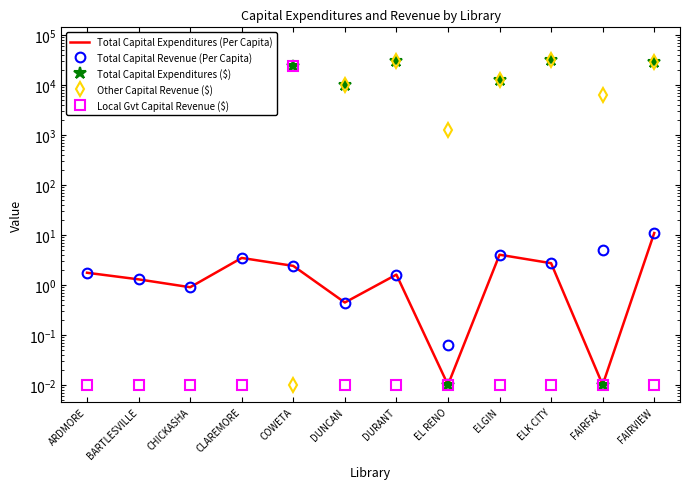

What is the difference between the maximum and minimum values in the Local Gvt Capital Revenue ($) series?

24028.0